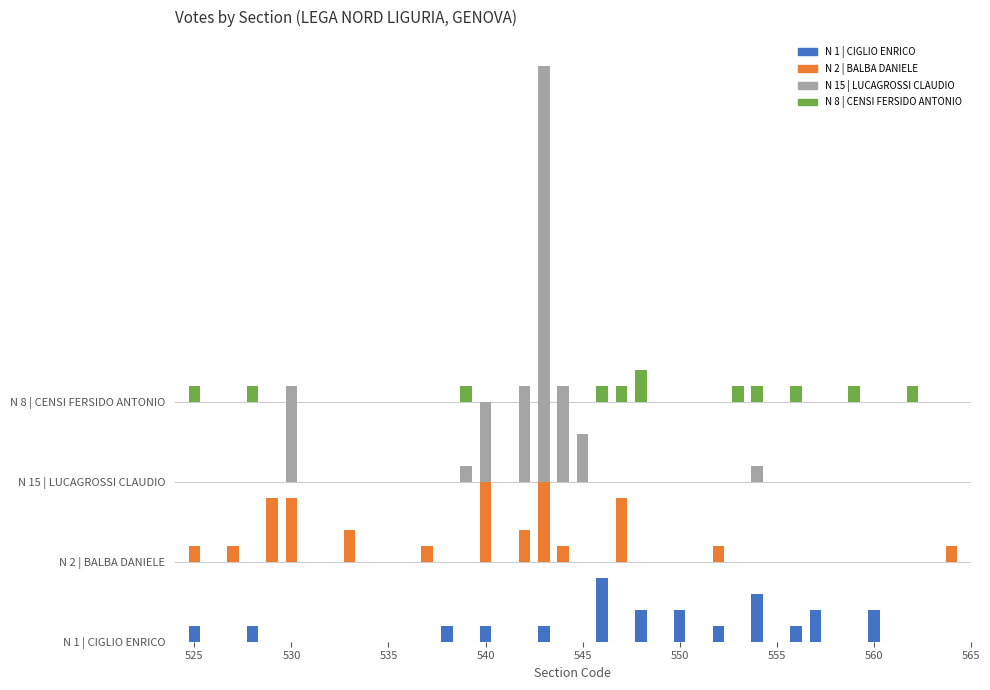

Reading left to right, transcribe all the data shown in this chart.

N 1 | CIGLIO ENRICO: 525=1	526=0	527=0	528=1	529=0	530=0	531=0	532=0	533=0	534=0	535=0	536=0	537=0	538=1	539=0	540=1	541=0	542=0	543=1	544=0	545=0	546=4	547=0	548=2	549=0	550=2	551=0	552=1	553=0	554=3	555=0	556=1	557=2	558=0	559=0	560=2	561=0	562=0	563=0	564=0
N 2 | BALBA DANIELE: 525=1	526=0	527=1	528=0	529=4	530=4	531=0	532=0	533=2	534=0	535=0	536=0	537=1	538=0	539=0	540=6	541=0	542=2	543=13	544=1	545=0	546=0	547=4	548=0	549=0	550=0	551=0	552=1	553=0	554=0	555=0	556=0	557=0	558=0	559=0	560=0	561=0	562=0	563=0	564=1
N 15 | LUCAGROSSI CLAUDIO: 525=0	526=0	527=0	528=0	529=0	530=6	531=0	532=0	533=0	534=0	535=0	536=0	537=0	538=0	539=1	540=5	541=0	542=6	543=26	544=6	545=3	546=0	547=0	548=0	549=0	550=0	551=0	552=0	553=0	554=1	555=0	556=0	557=0	558=0	559=0	560=0	561=0	562=0	563=0	564=0
N 8 | CENSI FERSIDO ANTONIO: 525=1	526=0	527=0	528=1	529=0	530=0	531=0	532=0	533=0	534=0	535=0	536=0	537=0	538=0	539=1	540=0	541=0	542=0	543=0	544=0	545=0	546=1	547=1	548=2	549=0	550=0	551=0	552=0	553=1	554=1	555=0	556=1	557=0	558=0	559=1	560=0	561=0	562=1	563=0	564=0